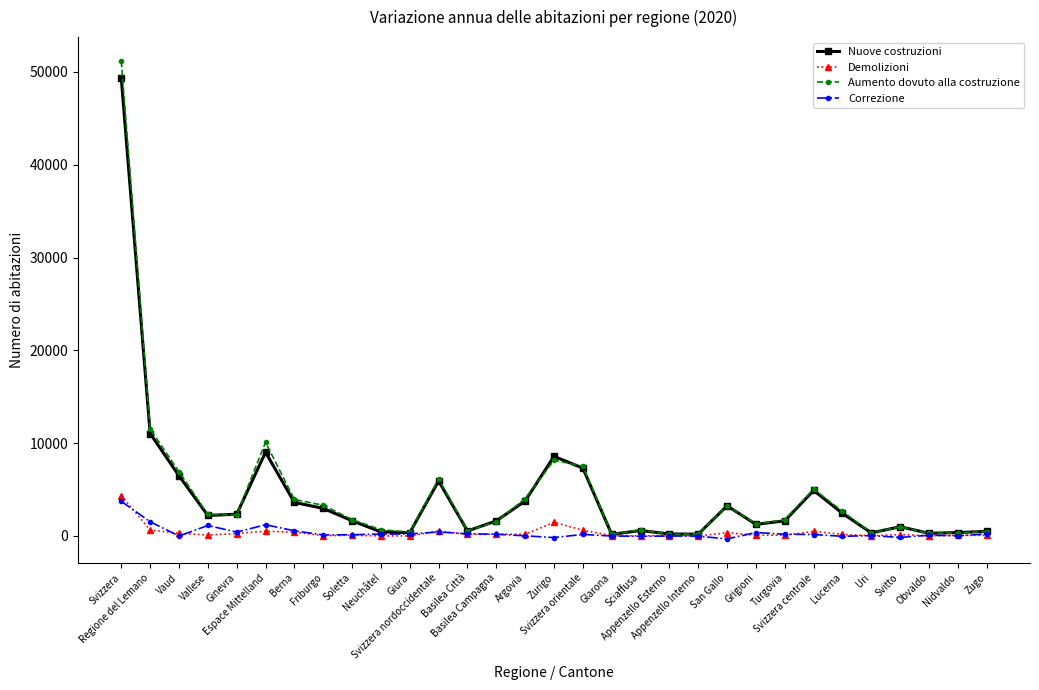

Does the chart have visible grid lines?

No